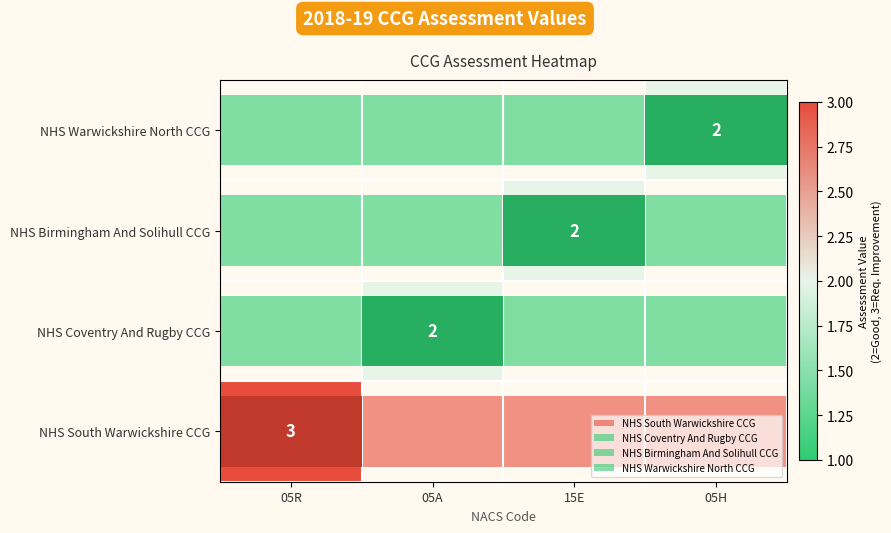

Which label corresponds to the smallest value in the chart?

05A